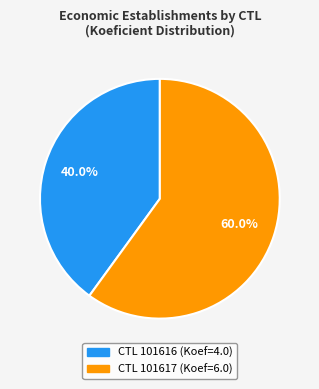

Is there a majority slice in this chart?

Yes